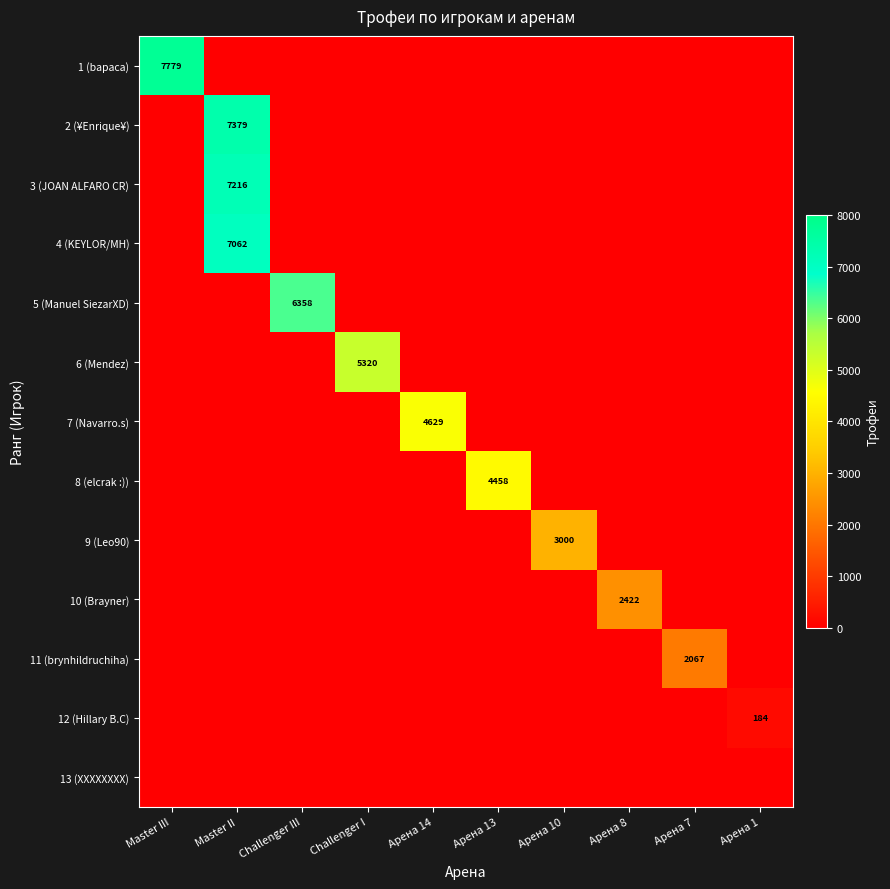

Which series has the largest total across all categories?

row_0